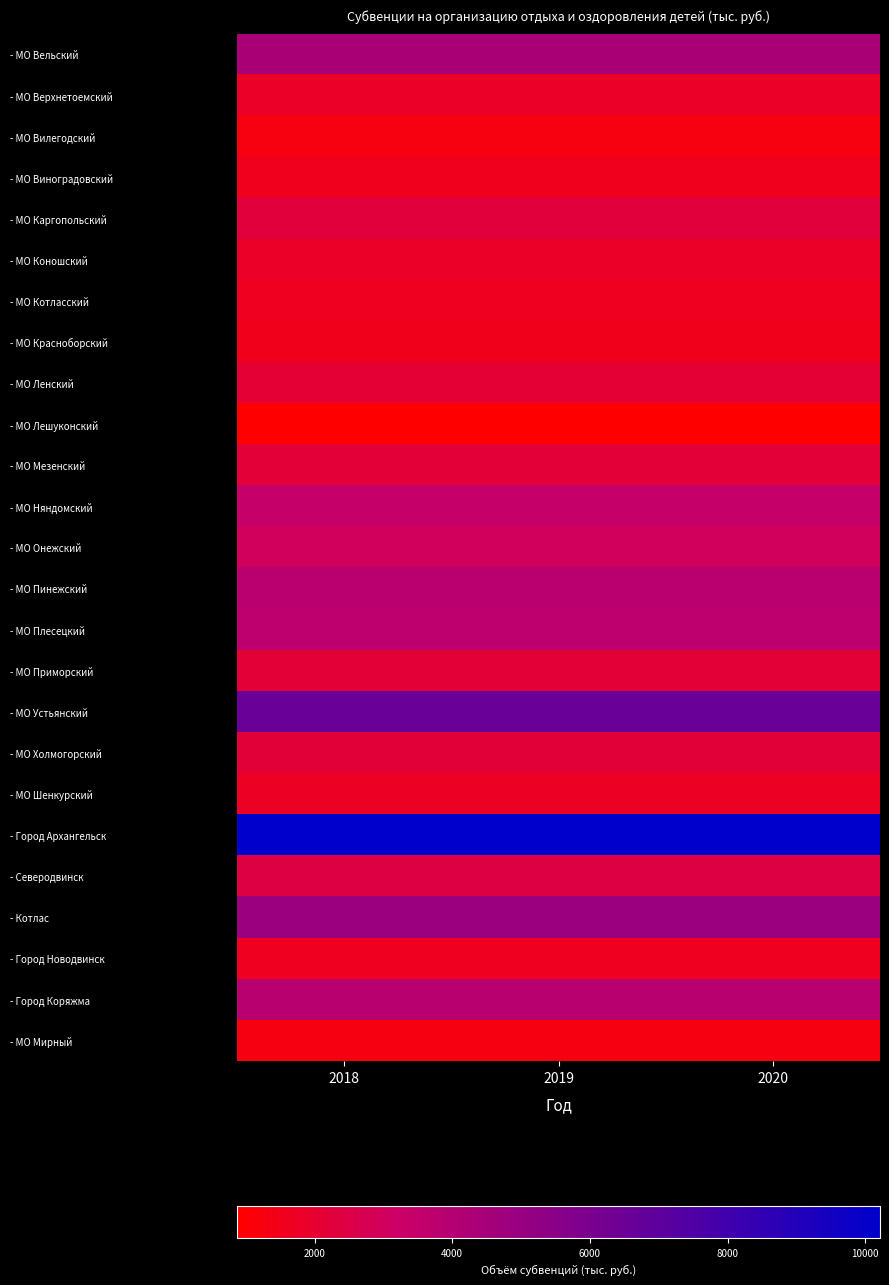

At how many categories does at least one series exceed 2943?

3